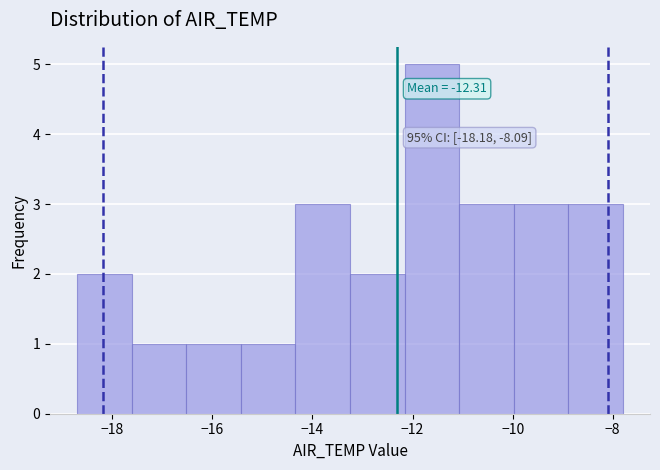

Over which range of the x-axis is the bar tallest?

-12.2 to -11.0